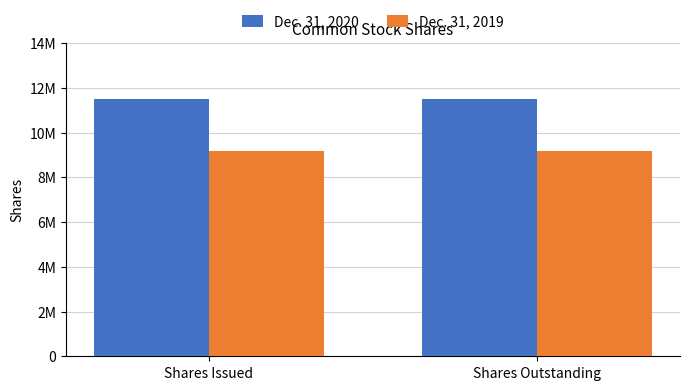

Reading right to left, extract all data points from this chart.

Dec. 31, 2020: 11504665	11504665
Dec. 31, 2019: 9171154	9171154